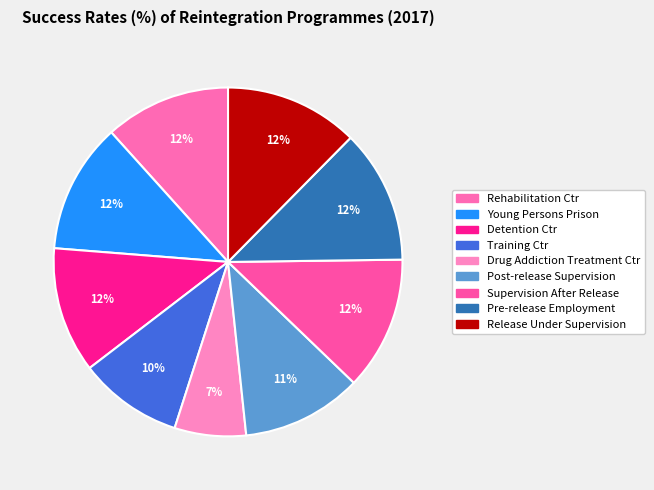

How many slices are in this pie chart?

9